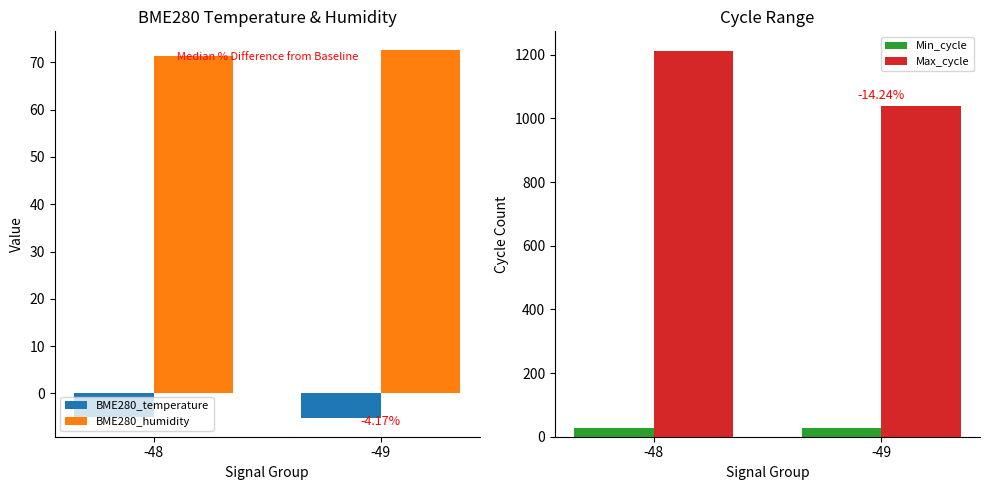

What is the difference between the highest and lowest values at -48?

1217.7